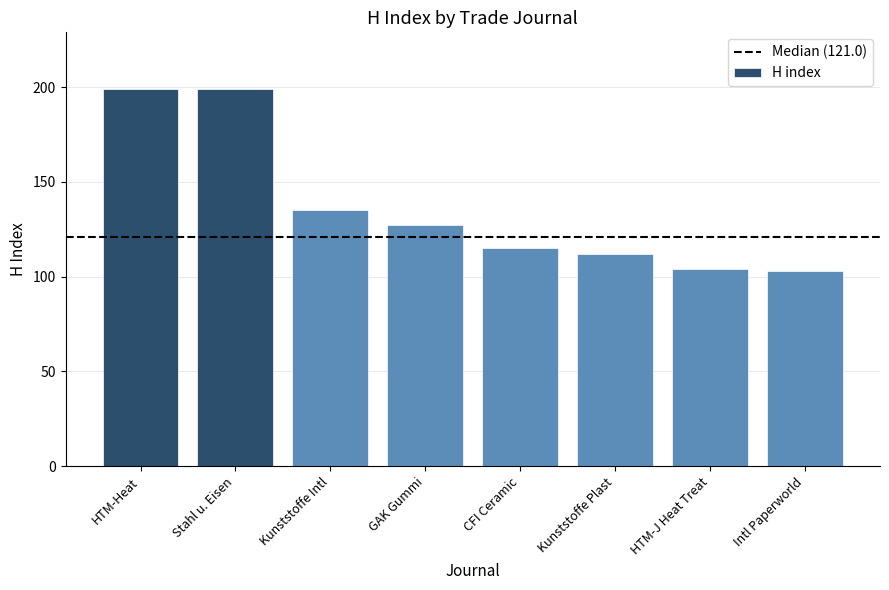

What is the change in value from HTM-Heat to Intl Paperworld?

-96